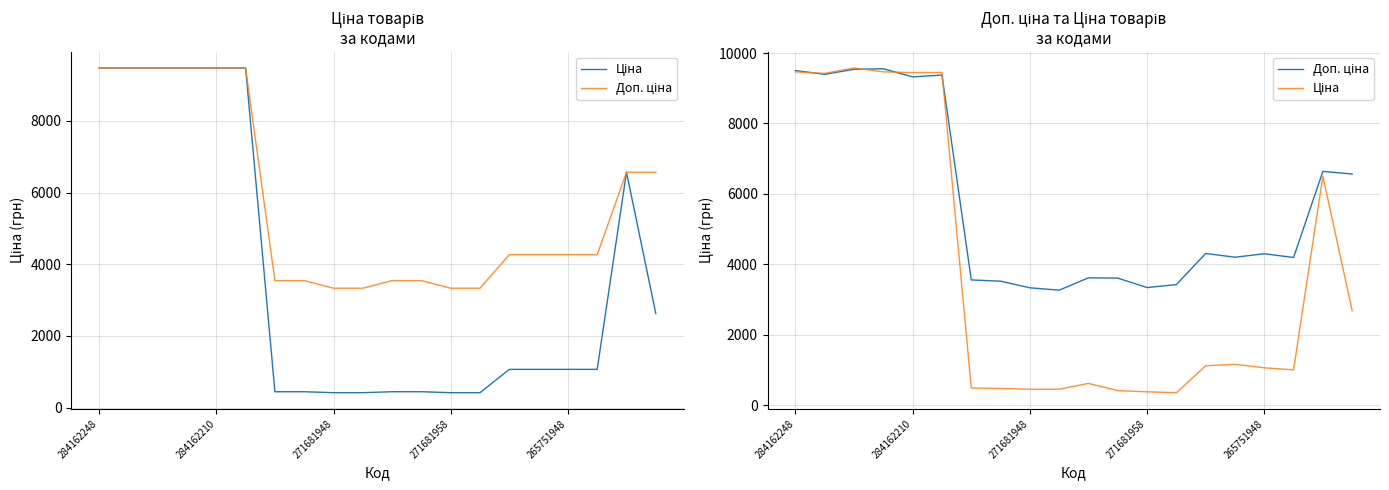

How many interior local peaks does the Доп. ціна series have?

6